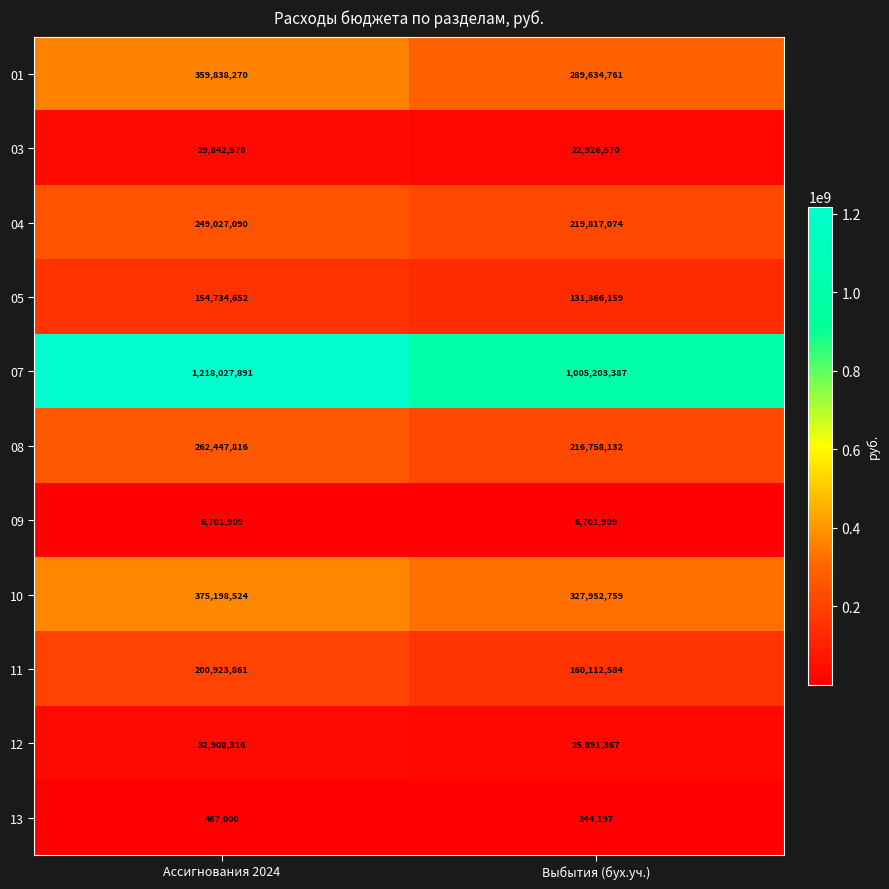

List the labels in order of 10 value, smallest first.

Выбытия (бух.уч.), Ассигнования 2024